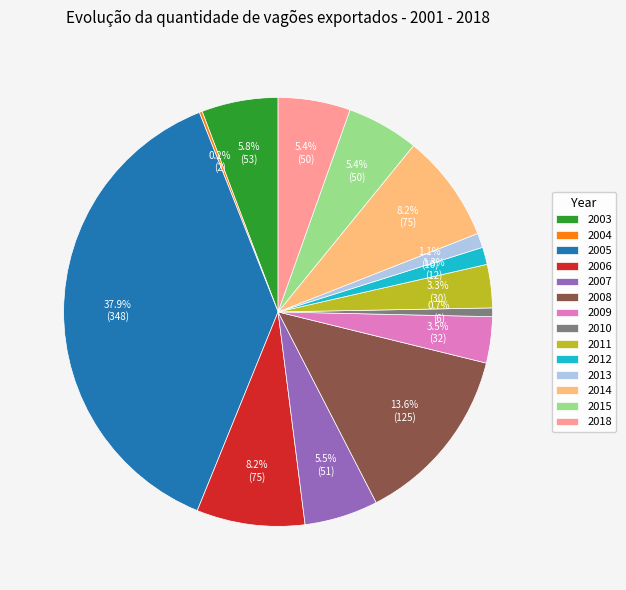

Between 2018 and 2013, which is larger?

2018